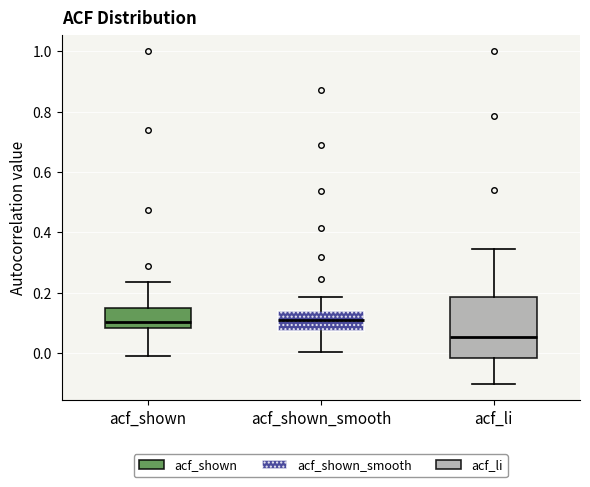

Reading left to right, transcribe this box plot: for each box, give where its median line is, the range the box spans, and where its two whiskers end, as read against the y-axis. The values are not printed on the chart, so give them approximately, as read against the axis.

acf_shown: median 0.10, box 0.08 to 0.14, whiskers 0.00 to 0.24
acf_shown_smooth: median 0.10, box 0.08 to 0.14, whiskers 0.00 to 0.18
acf_li: median 0.06, box -0.02 to 0.18, whiskers -0.10 to 0.34